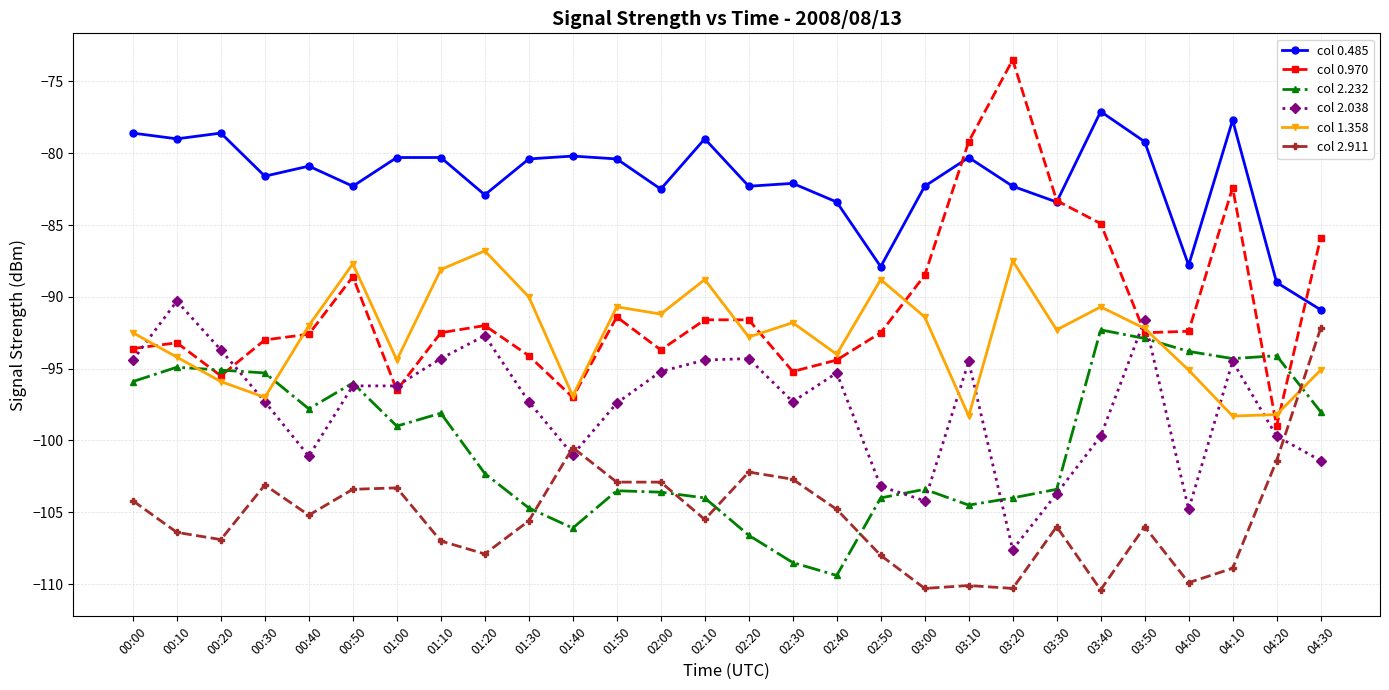

True or false: col 0.485 has more than 1 interior local peaks.

True